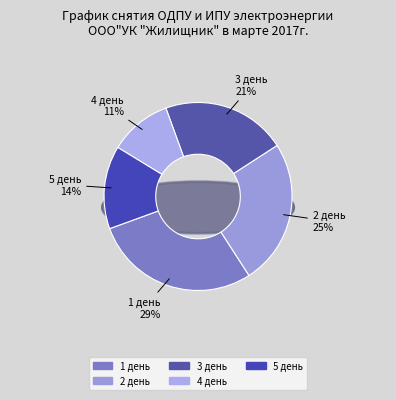

Which has a higher value, 4 день or 3 день?

3 день